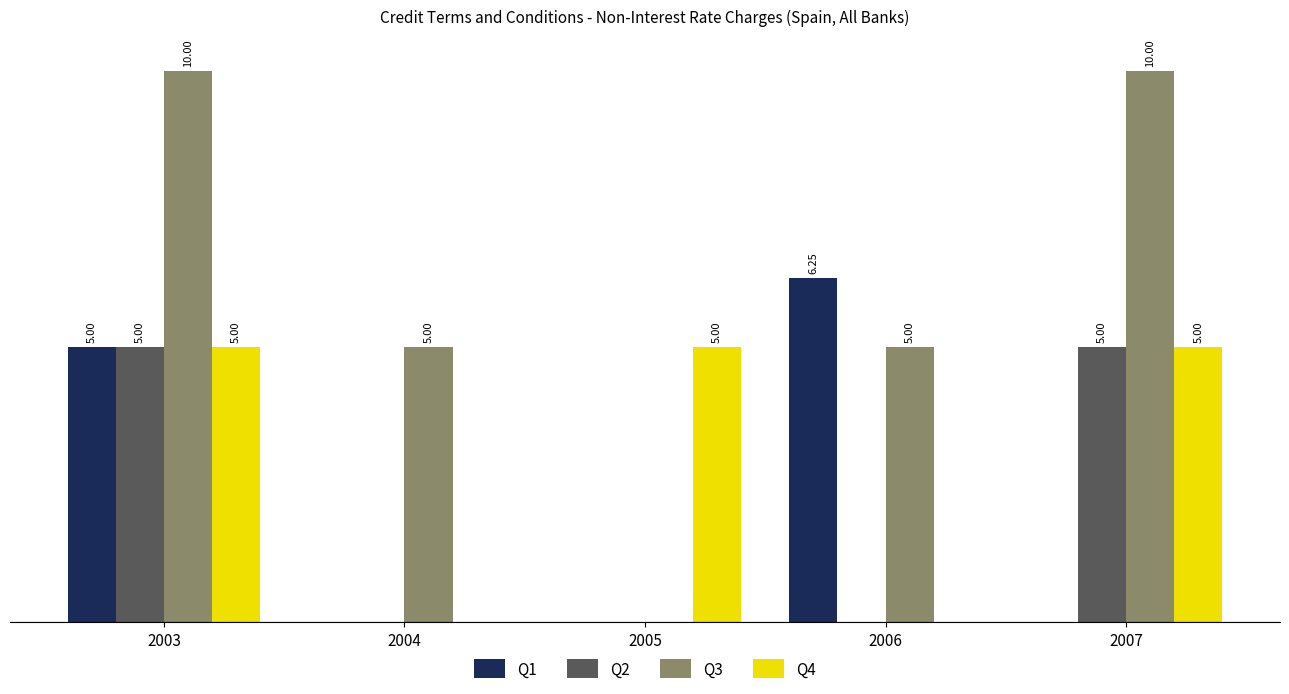

Which series changed the most between 2006 and 2007?

Q1